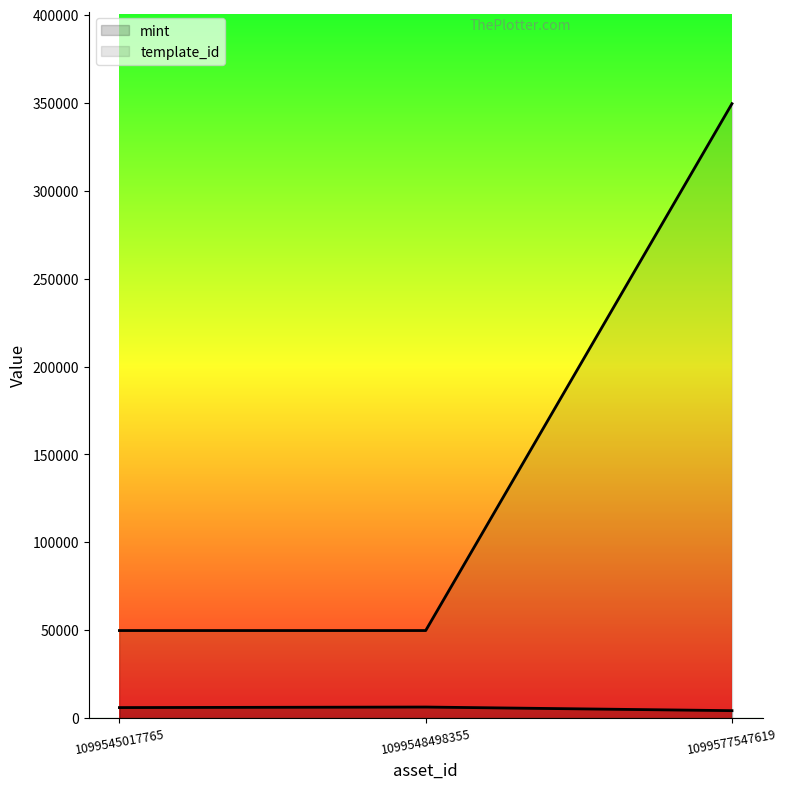

What is the spread (max minus min) of values at 1099545017765?

43818